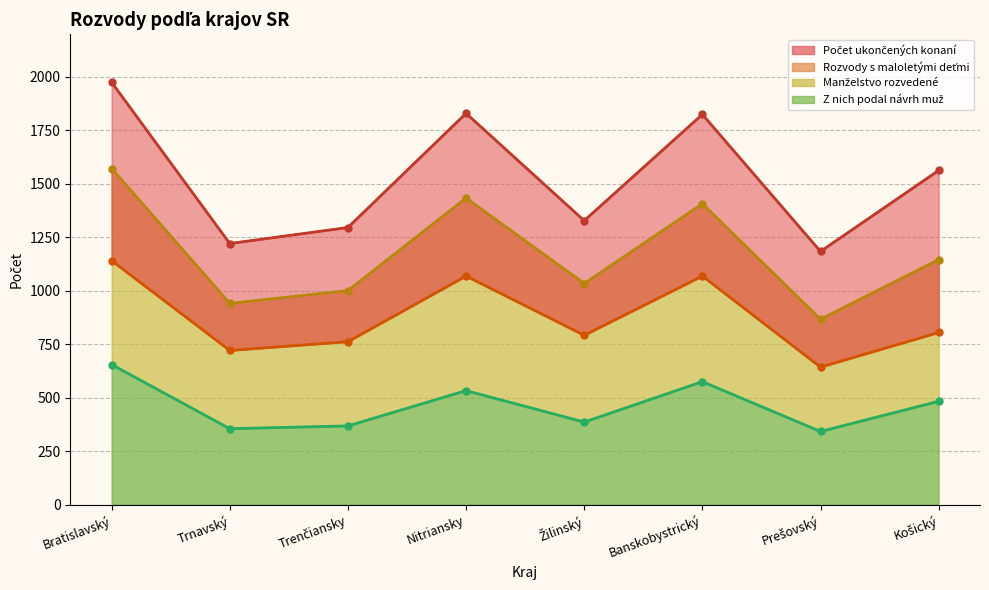

What is the label of the 5th point from the right?

Nitriansky